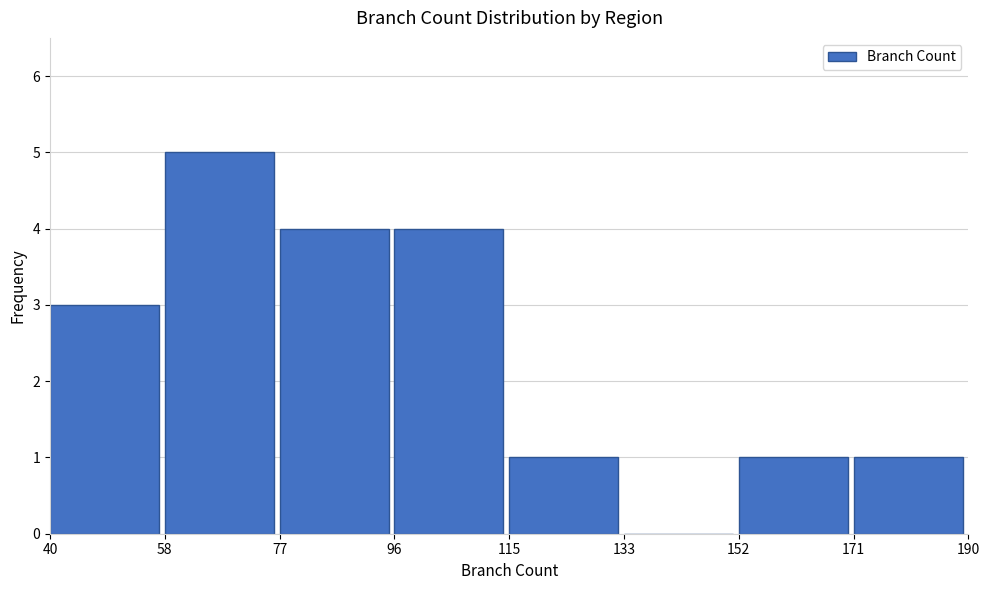

Reading left to right, list every bar in this chart as the range it spans on the x-axis followed by its height. The values are not printed on the chart, so give them approximately, as read against the axis.

40 to 58: 3
58 to 77: 5
77 to 96: 4
96 to 115: 4
115 to 133: 1
133 to 152: 0
152 to 171: 1
171 to 190: 1